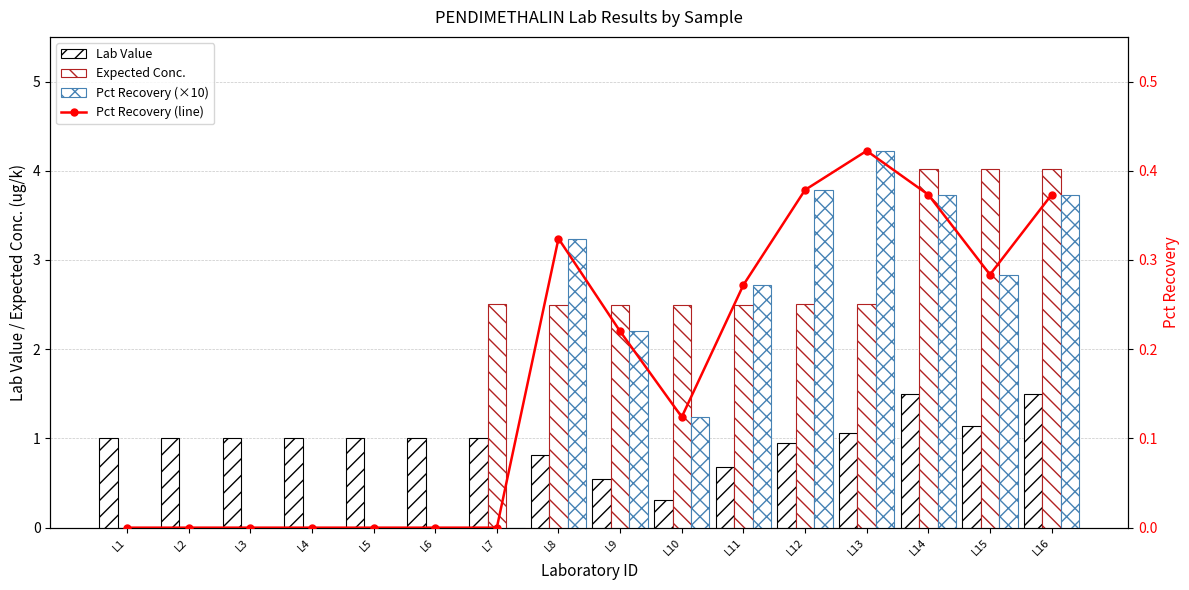

What is the approximate value of Pct Recovery (×10) at L8?

3.2